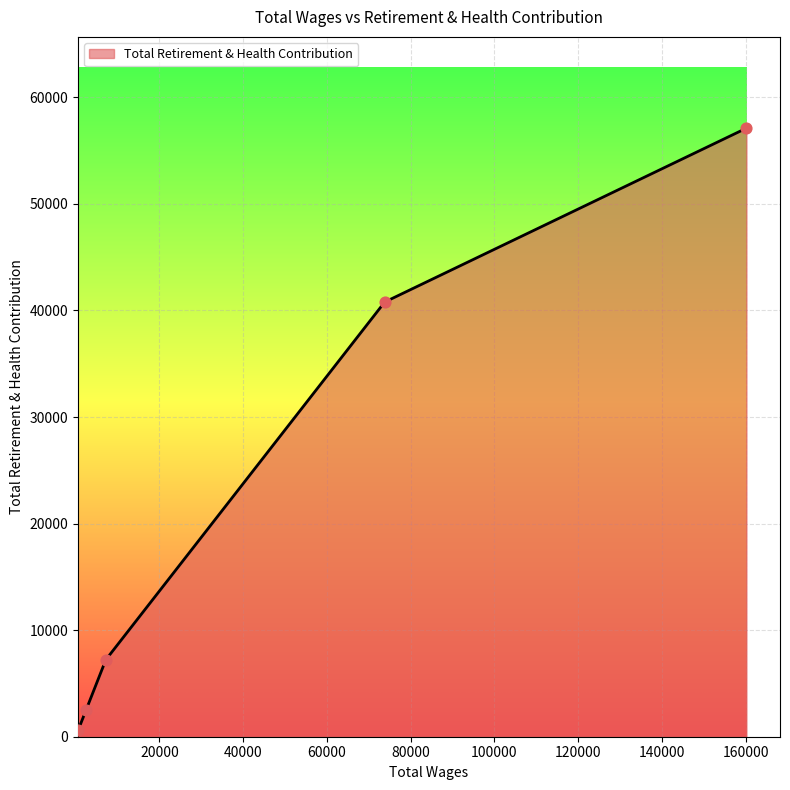

What is the average value?

21653